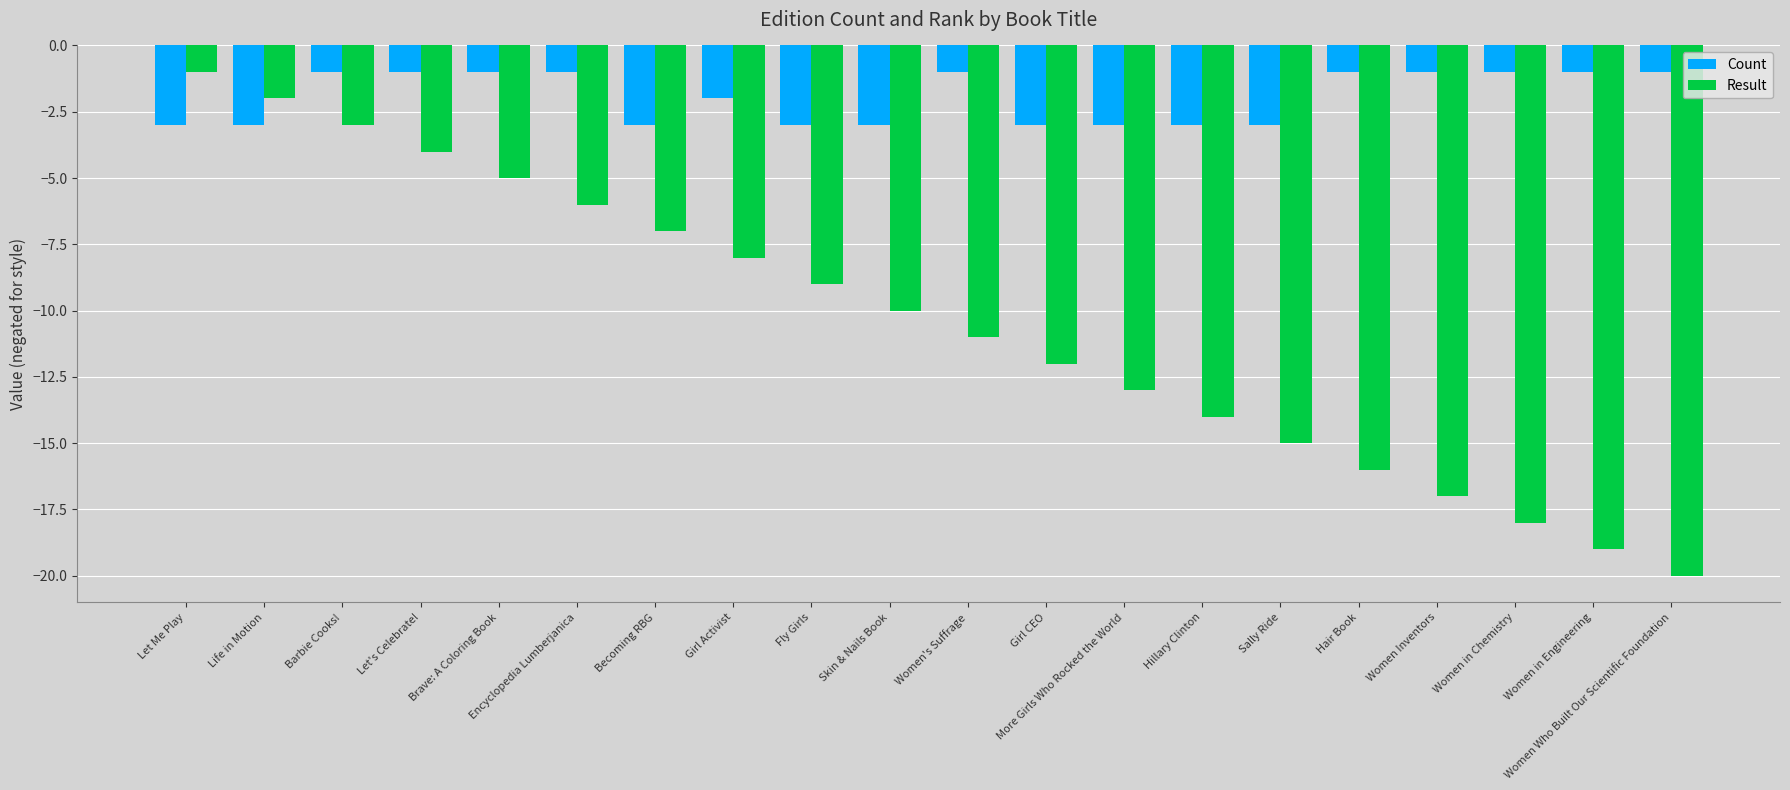

List the series in order of their overall mean, lowest first.

Result, Count